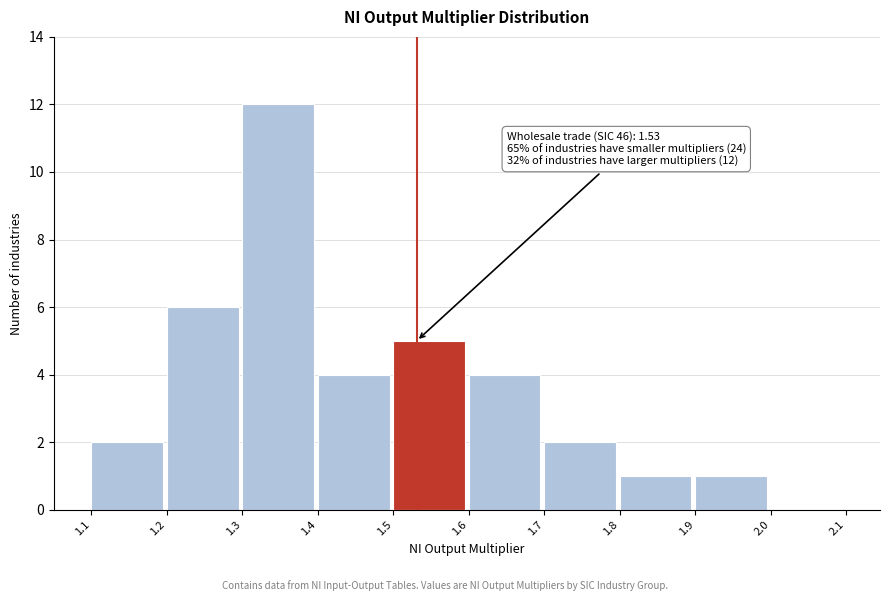

Which range on the x-axis has the tallest bar?

1.3 to 1.4